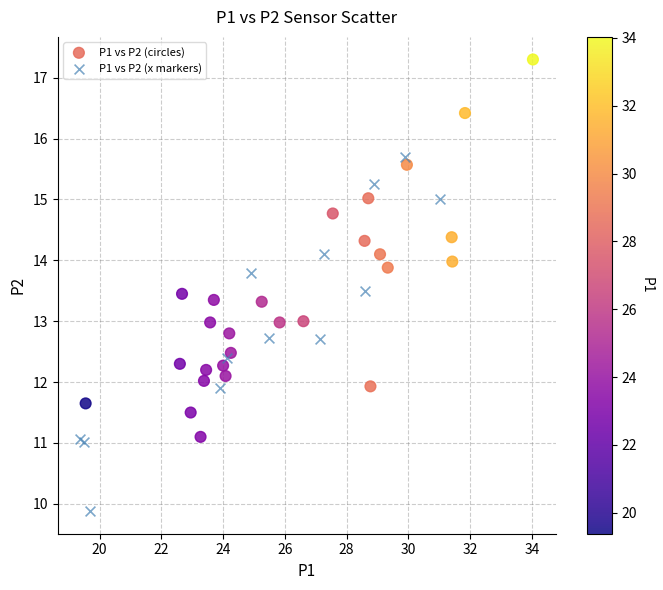

Which series contains the lowest Y value?

P1 vs P2 (x markers)